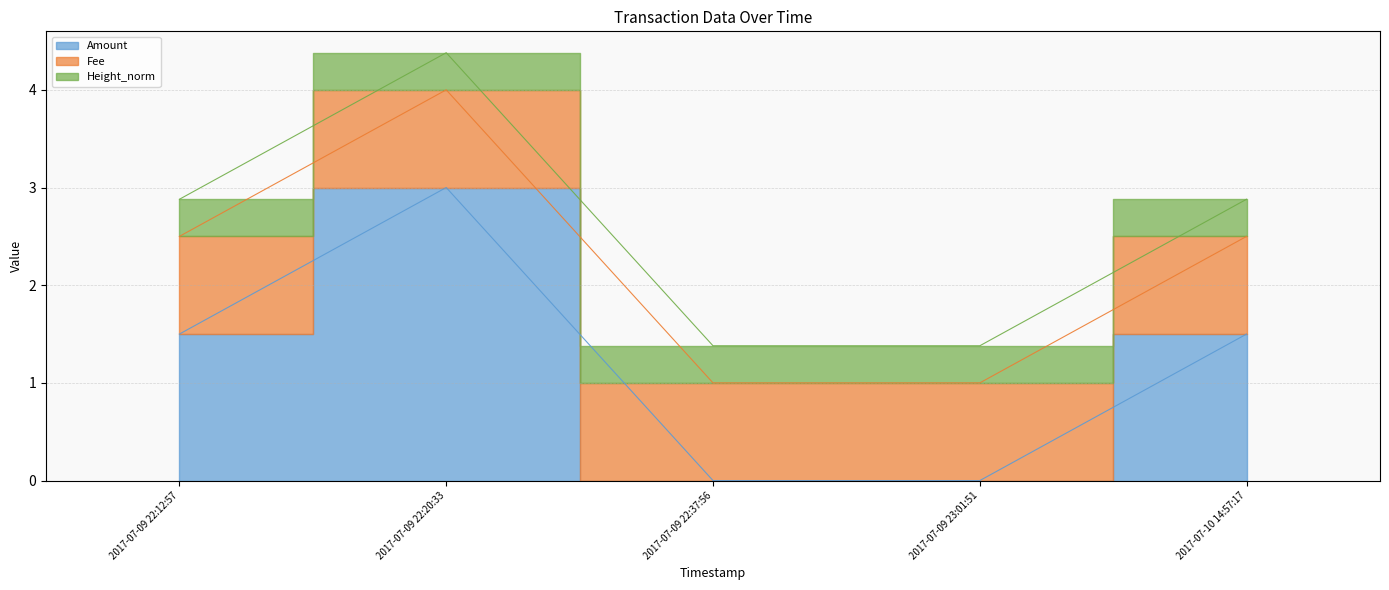

What is the maximum value shown in the chart?

3.0